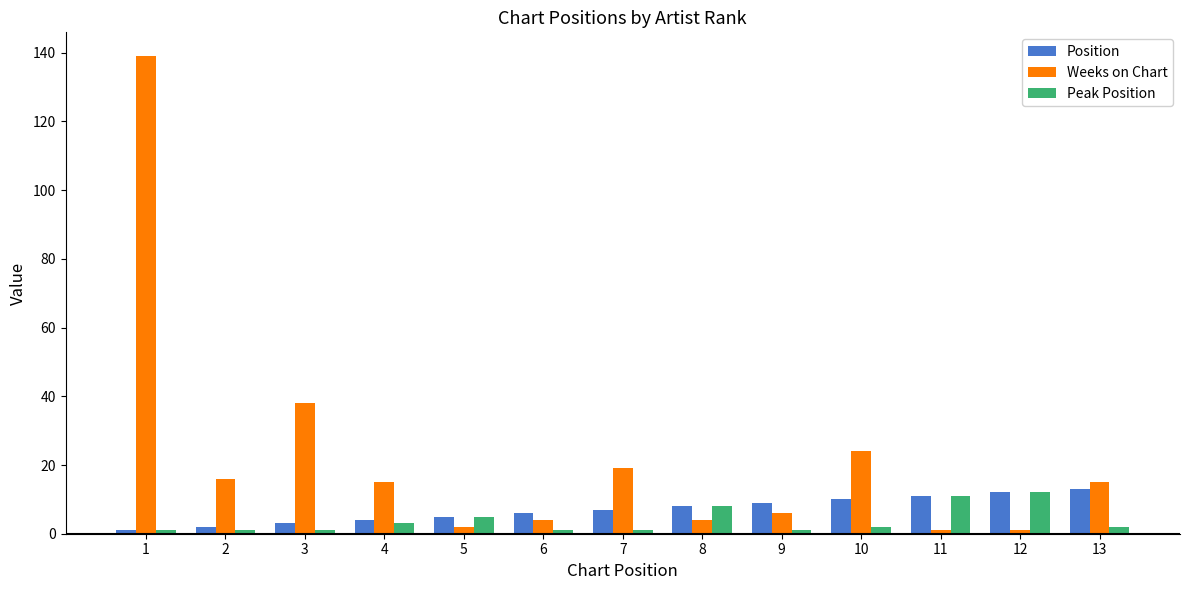

How many bars are there in each group?

3